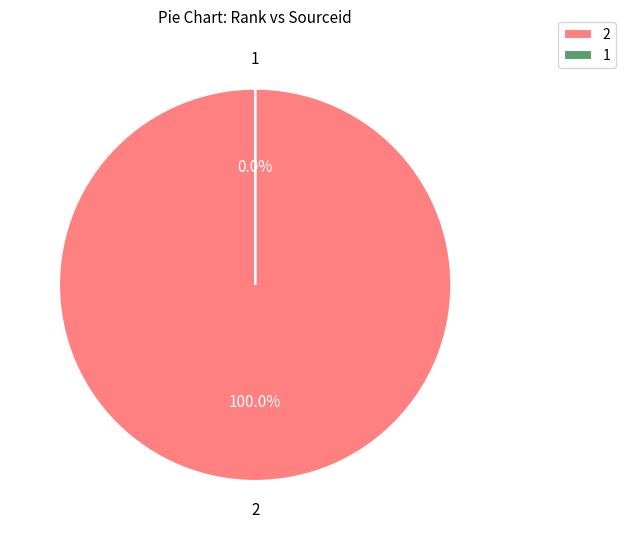

To the nearest percent, what is the average slice percentage?

50%